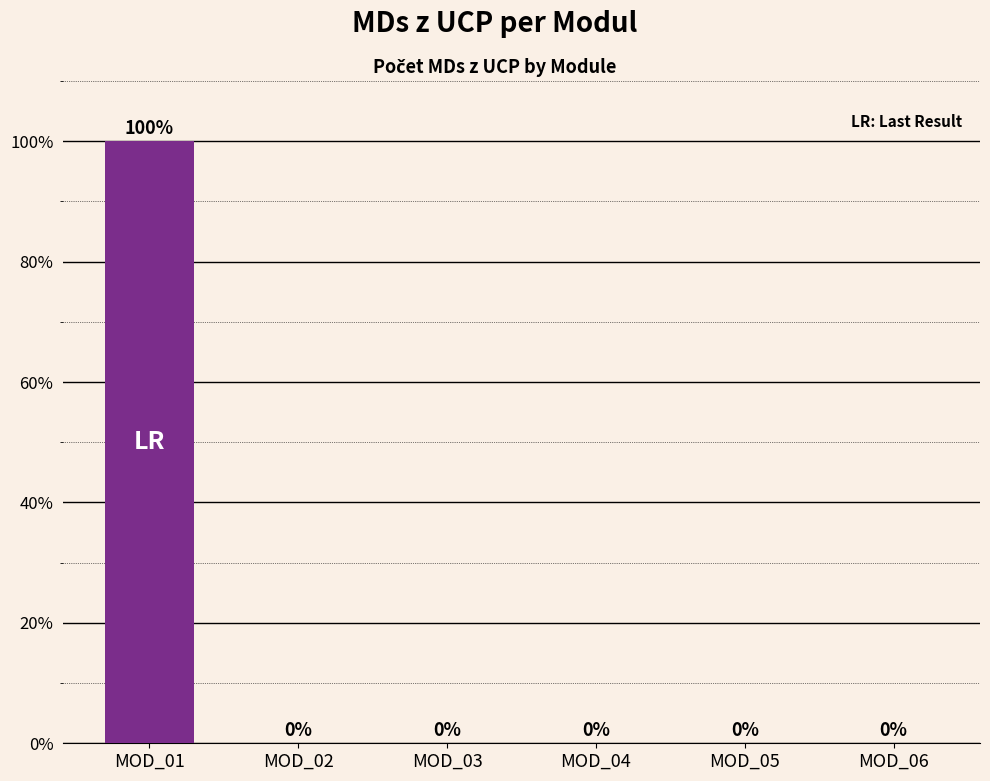

Reading left to right, list all the values displayed in this chart.

MOD_01=100	MOD_02=0	MOD_03=0	MOD_04=0	MOD_05=0	MOD_06=0